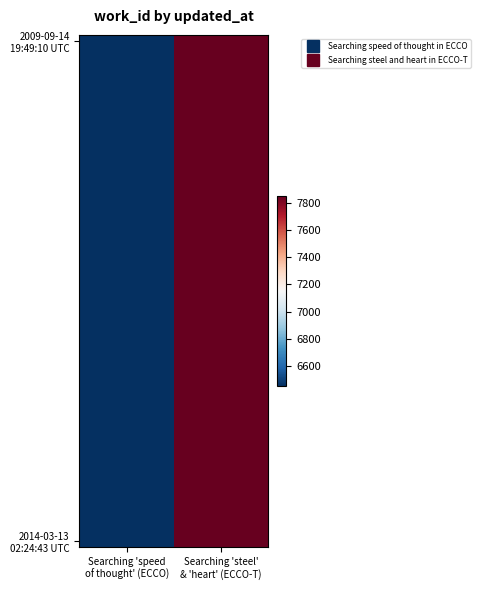

Which category has the highest value across all series?

Searching 'steel'
& 'heart' (ECCO-T)